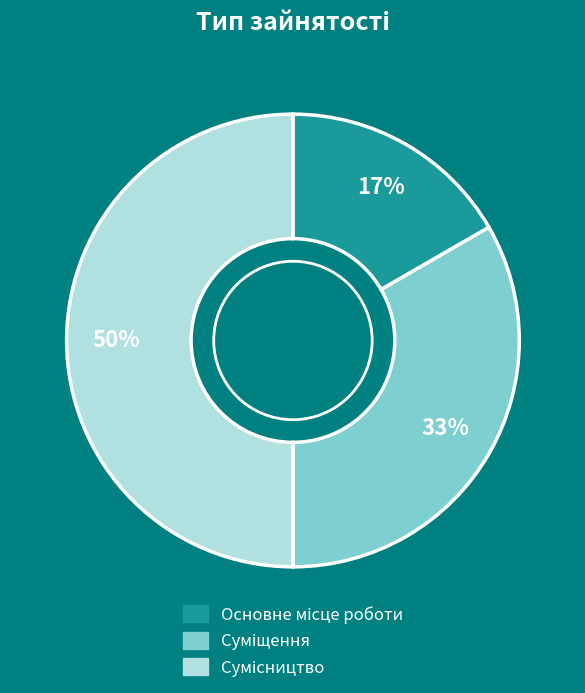

To the nearest percent, what is the difference between the largest and smallest slice percentages?

33%